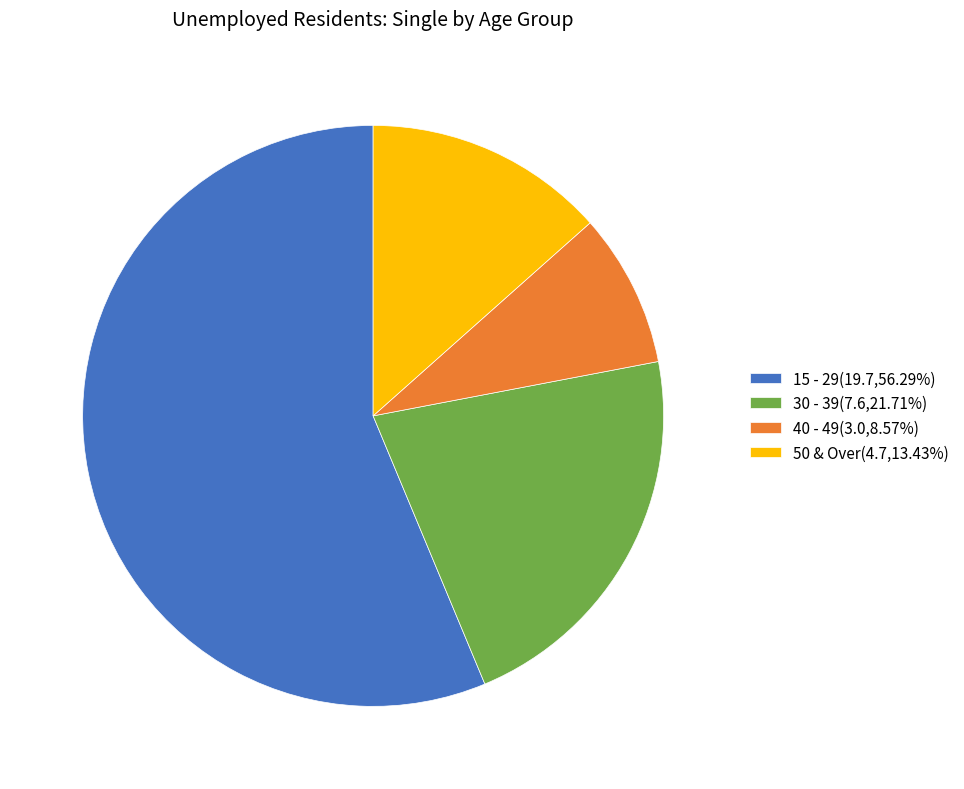

What is the largest slice in the pie chart?

15 - 29